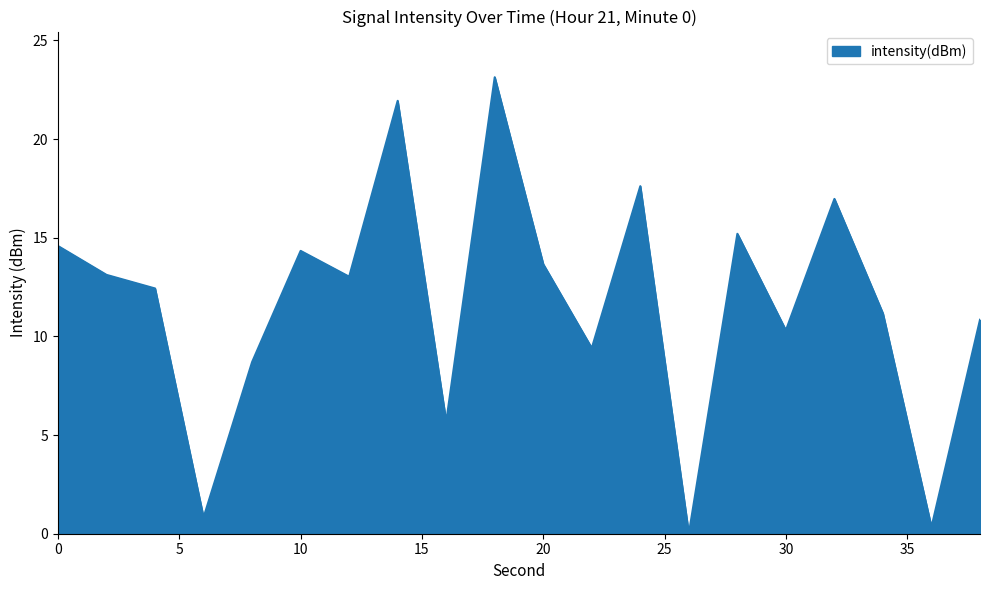

At which category does the chart reach its minimum across all series?

26